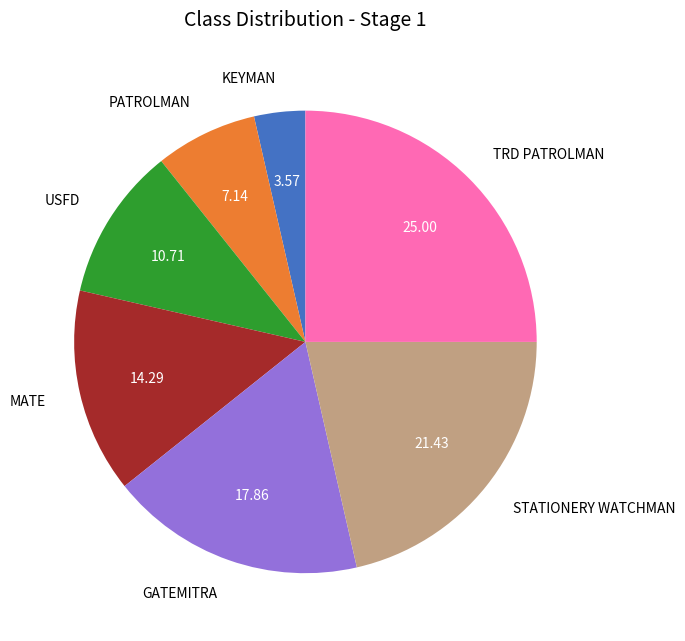

Count the number of slices in the pie.

7